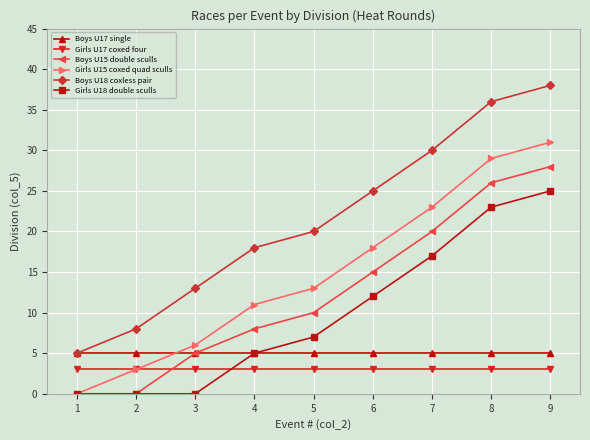

Reading right to left, transcribe all the data shown in this chart.

Boys U17 single: 9=5	8=5	7=5	6=5	5=5	4=5	3=5	2=5	1=5
Girls U17 coxed four: 9=3	8=3	7=3	6=3	5=3	4=3	3=3	2=3	1=3
Boys U15 double sculls: 9=28	8=26	7=20	6=15	5=10	4=8	3=5	2=0	1=0
Girls U15 coxed quad sculls: 9=31	8=29	7=23	6=18	5=13	4=11	3=6	2=3	1=0
Boys U18 coxless pair: 9=38	8=36	7=30	6=25	5=20	4=18	3=13	2=8	1=5
Girls U18 double sculls: 9=25	8=23	7=17	6=12	5=7	4=5	3=0	2=0	1=0